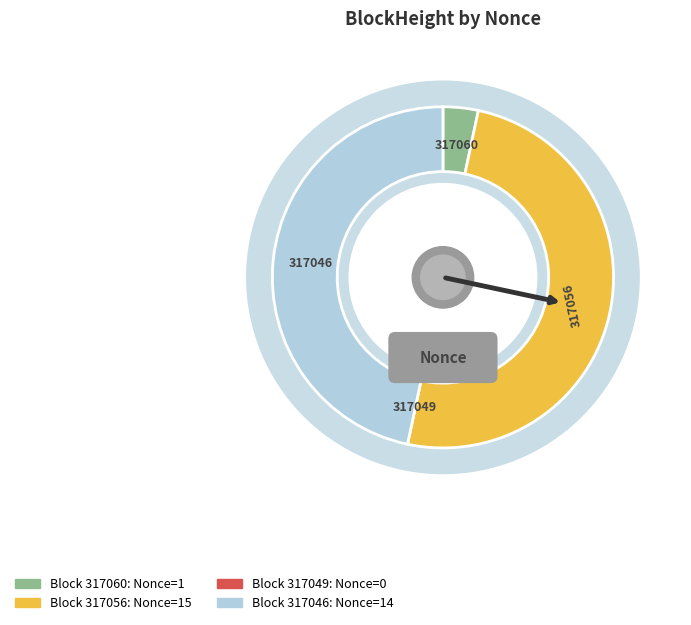

What is the smallest slice in the pie chart?

317049